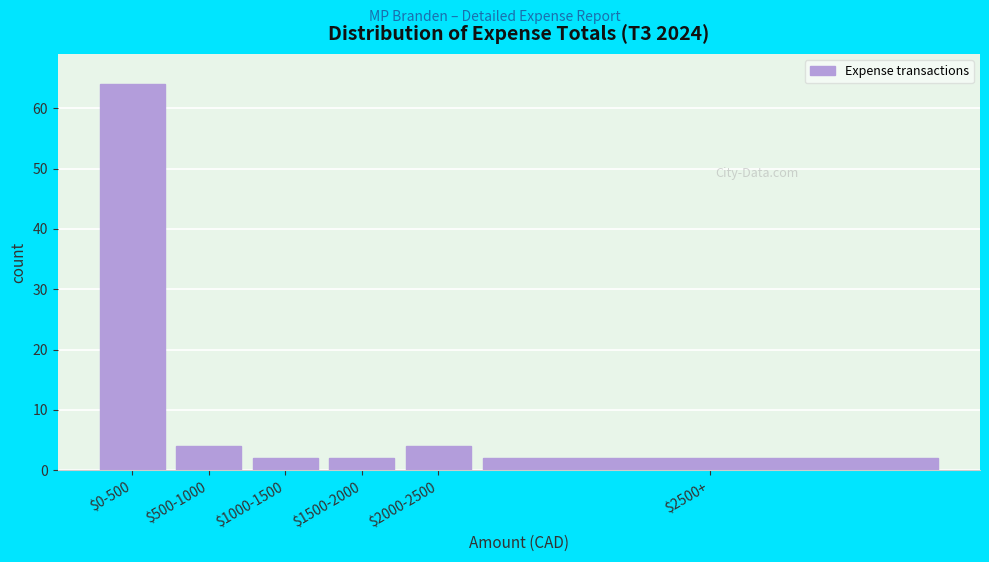

Reading left to right, list all the values displayed in this chart.

64	4	2	2	4	2